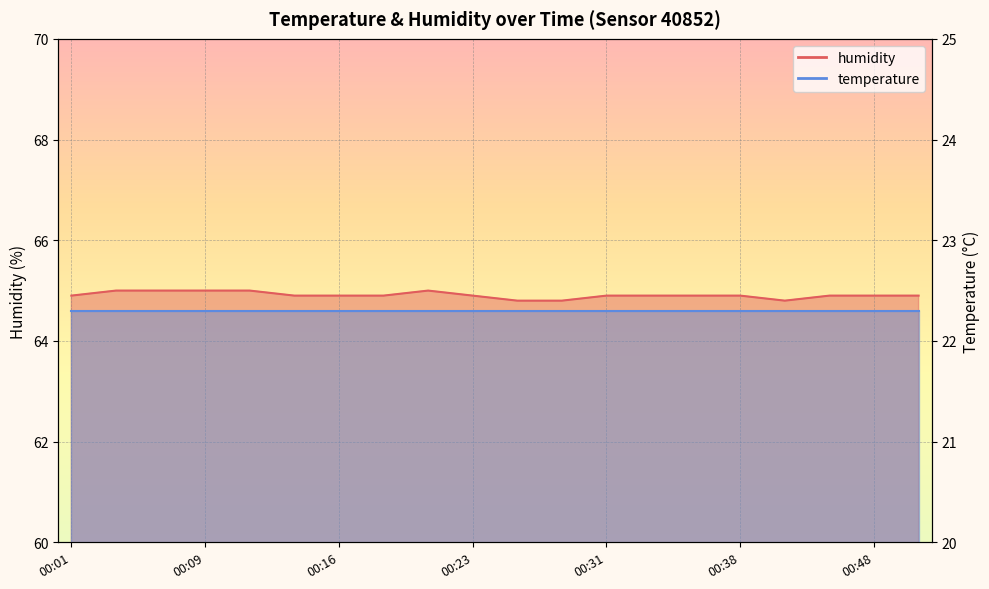

The value at 00:23 is 64.9. True or false?

True